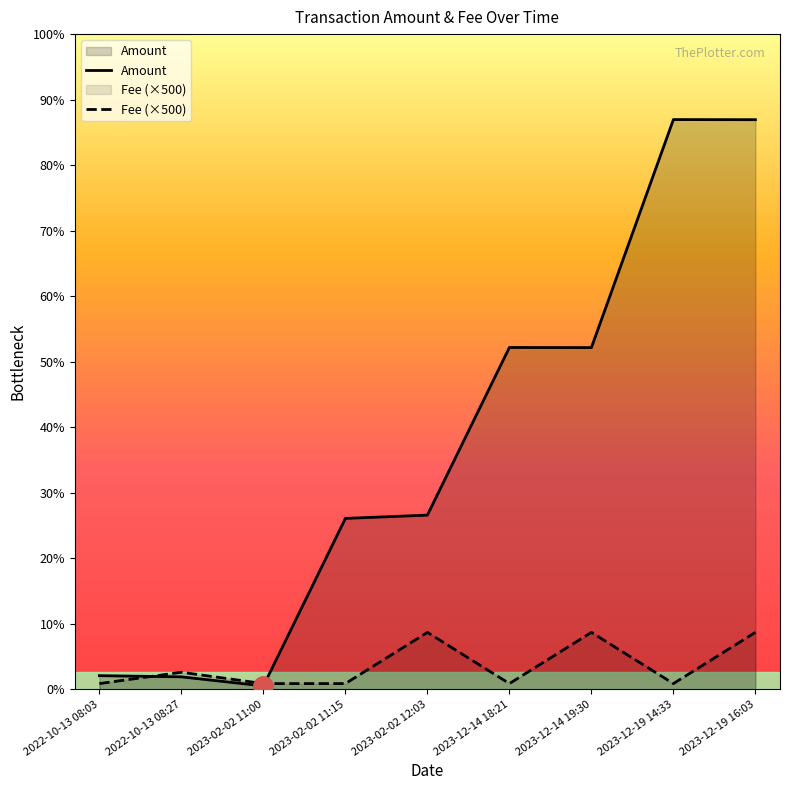

What is the difference between the highest and lowest values at 2022-10-13 08:03?

7.0